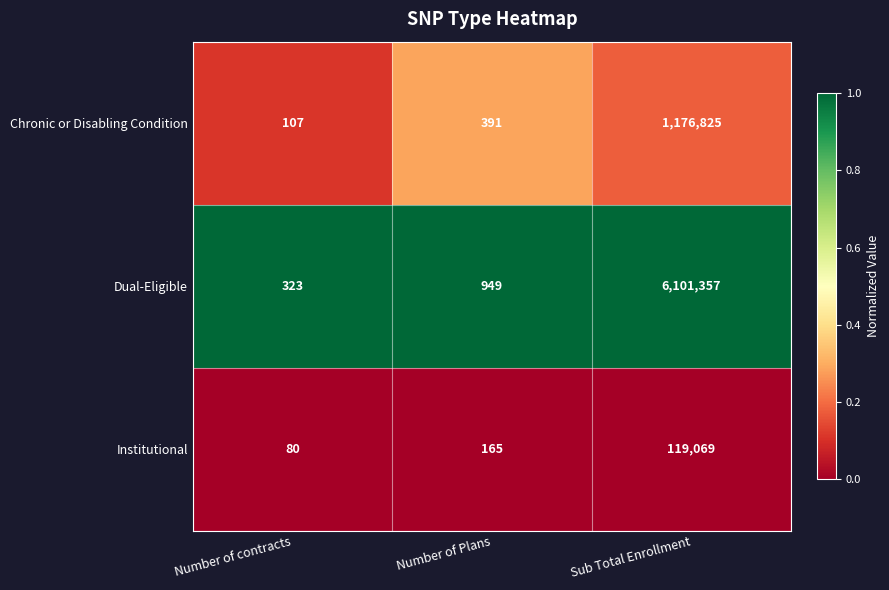

Rank the series at Sub Total Enrollment from lowest to highest value.

Institutional, Chronic or Disabling Condition, Dual-Eligible